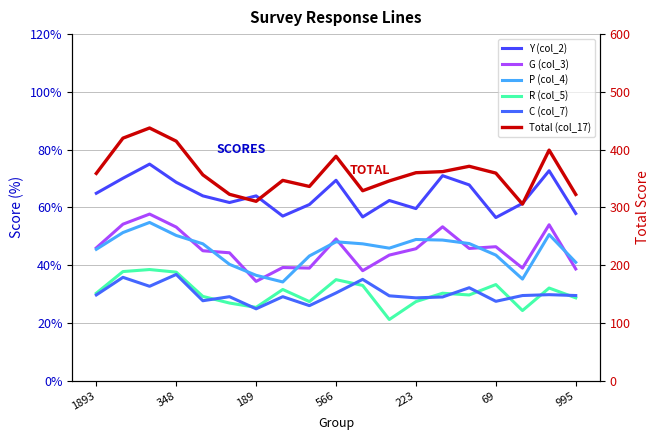

Which series has the largest total across all categories?

Total (col_17)